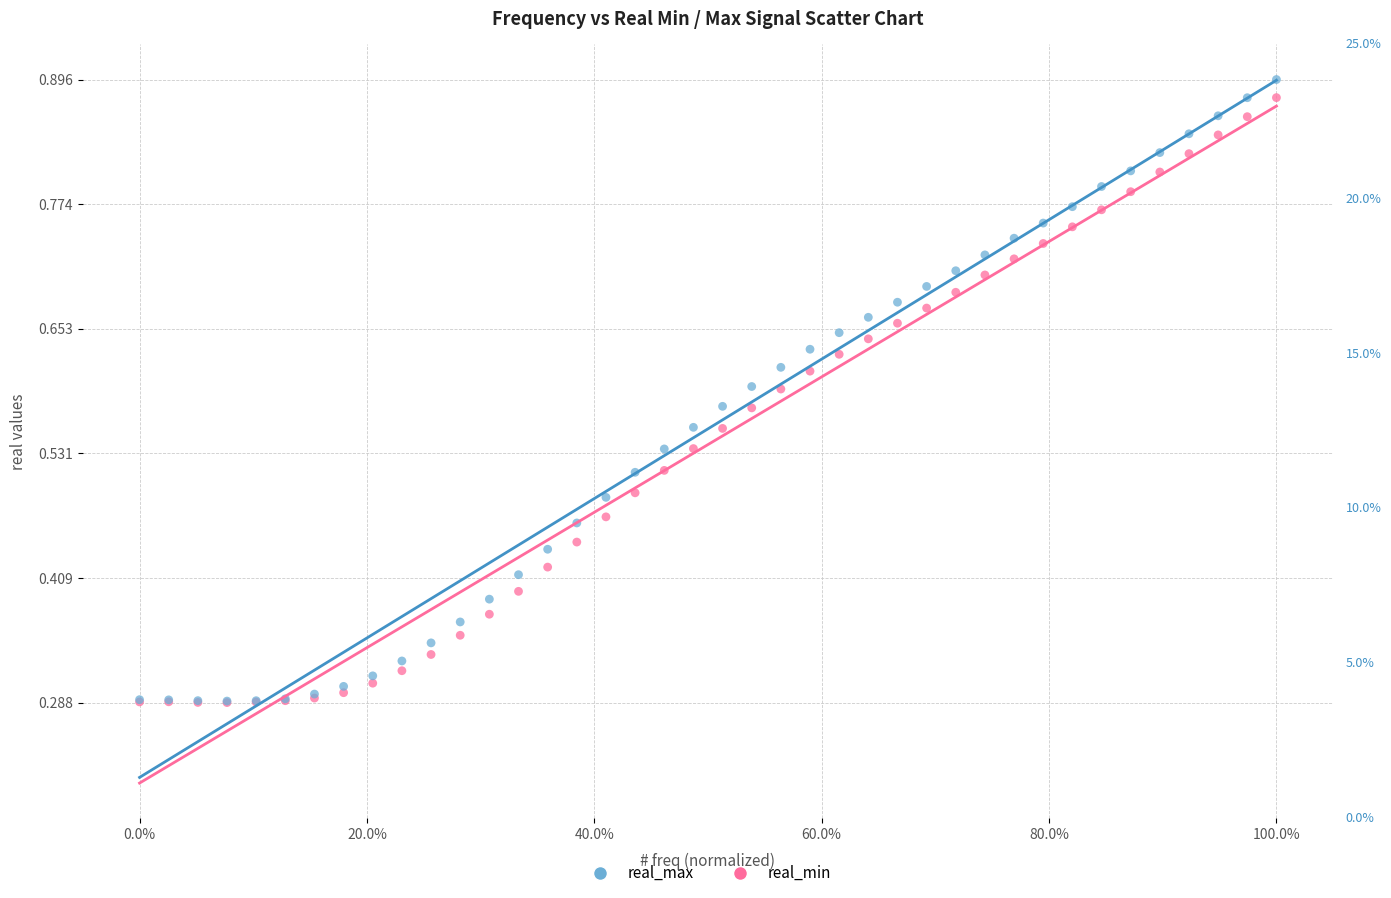

Which series contains the highest Y value?

real_max